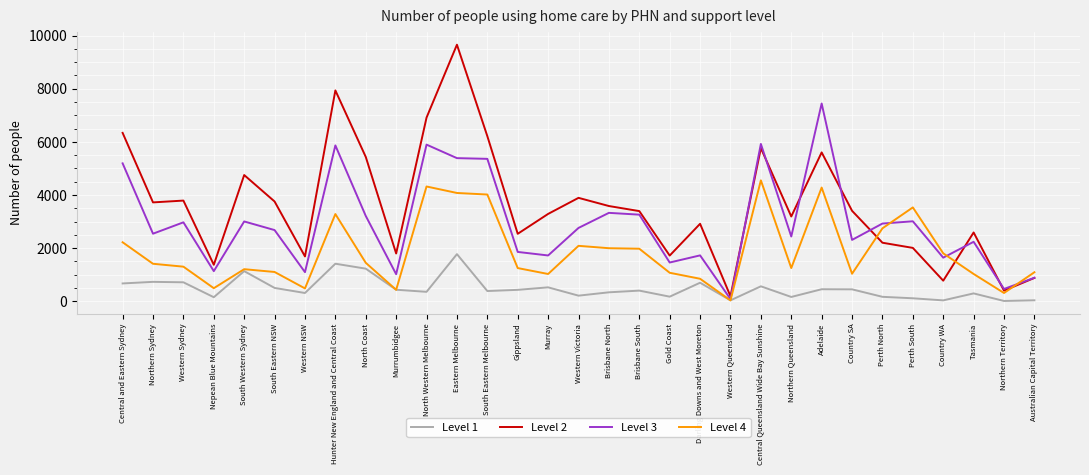

Which series has the largest range (max minus min)?

Level 2